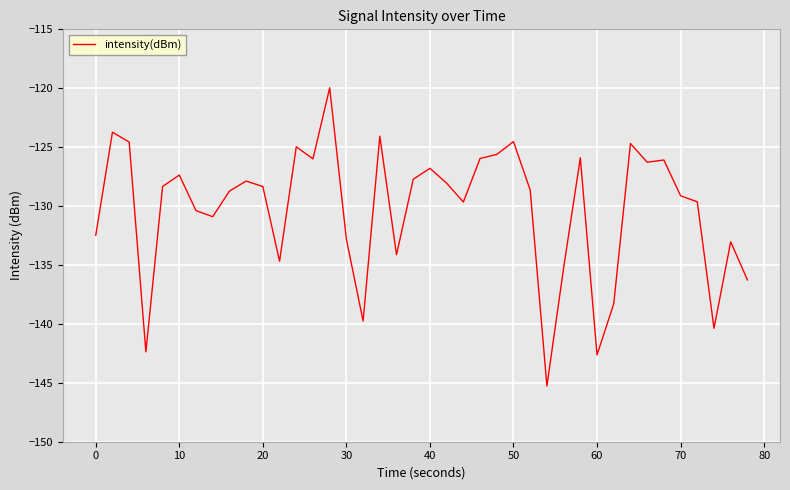

Does the chart display data point markers on the line(s)?

No